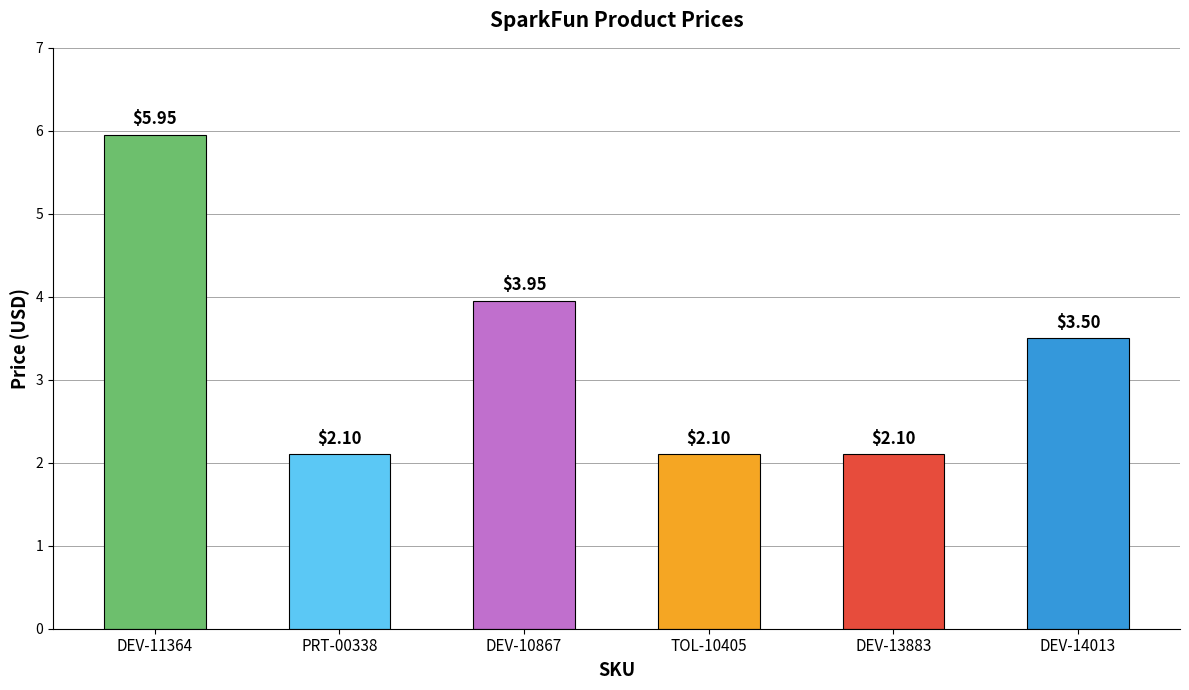

What is the sum of all values?

19.7